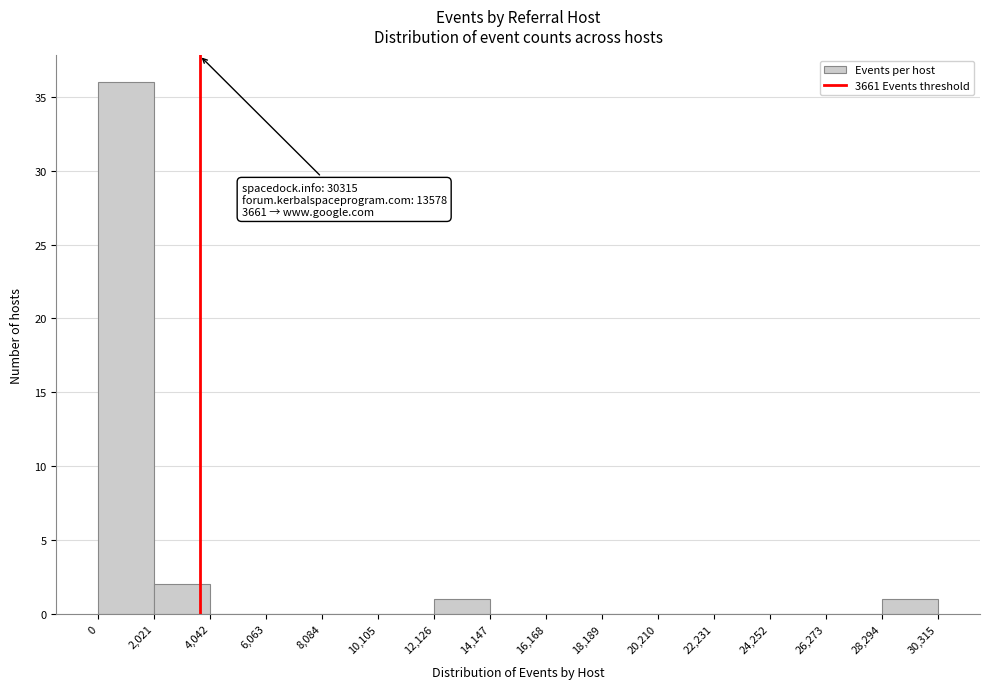

Over which range of the x-axis is the bar tallest?

0 to 2,021